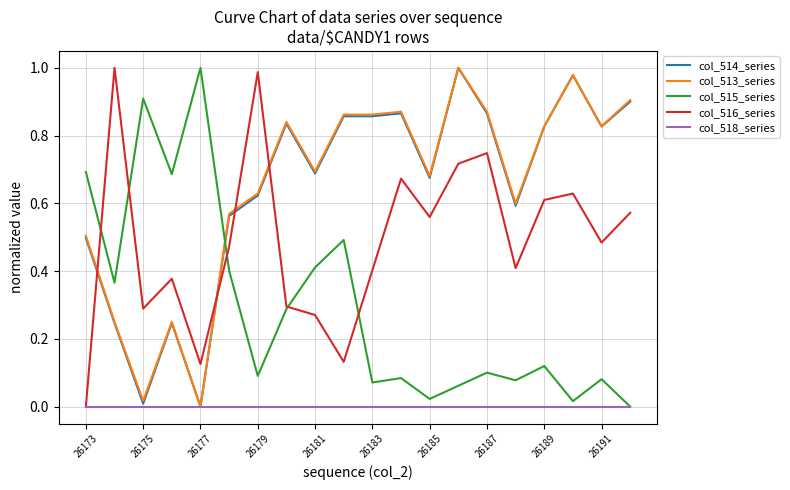

After their last crossing, which series has the higher values: col_514_series or col_516_series?

col_514_series